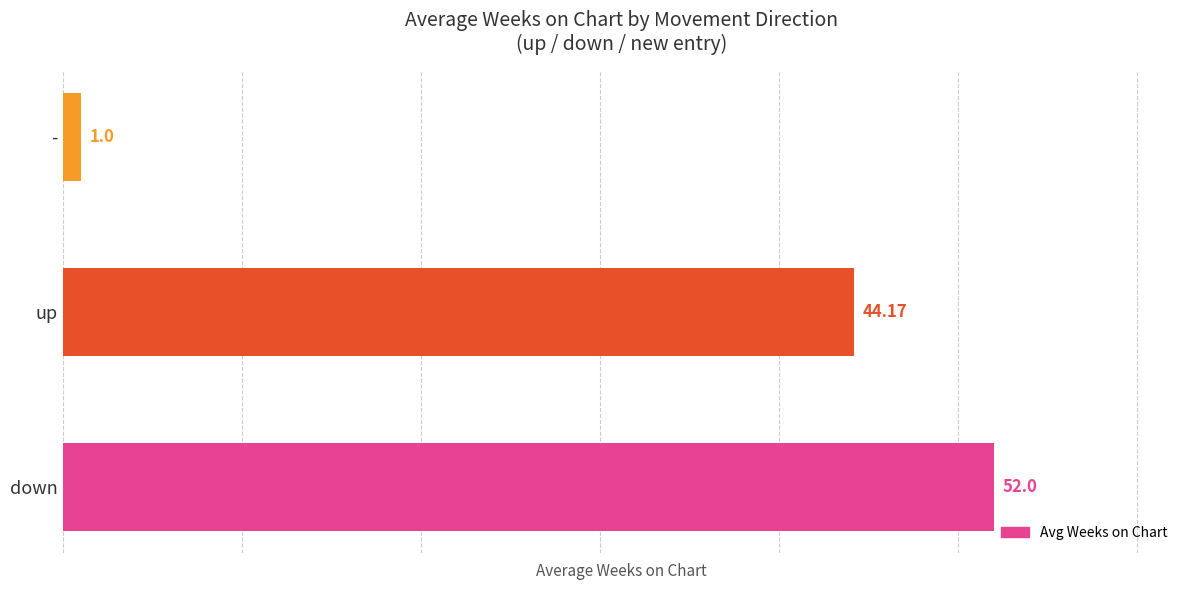

What is the change in value from up to -?

-43.2